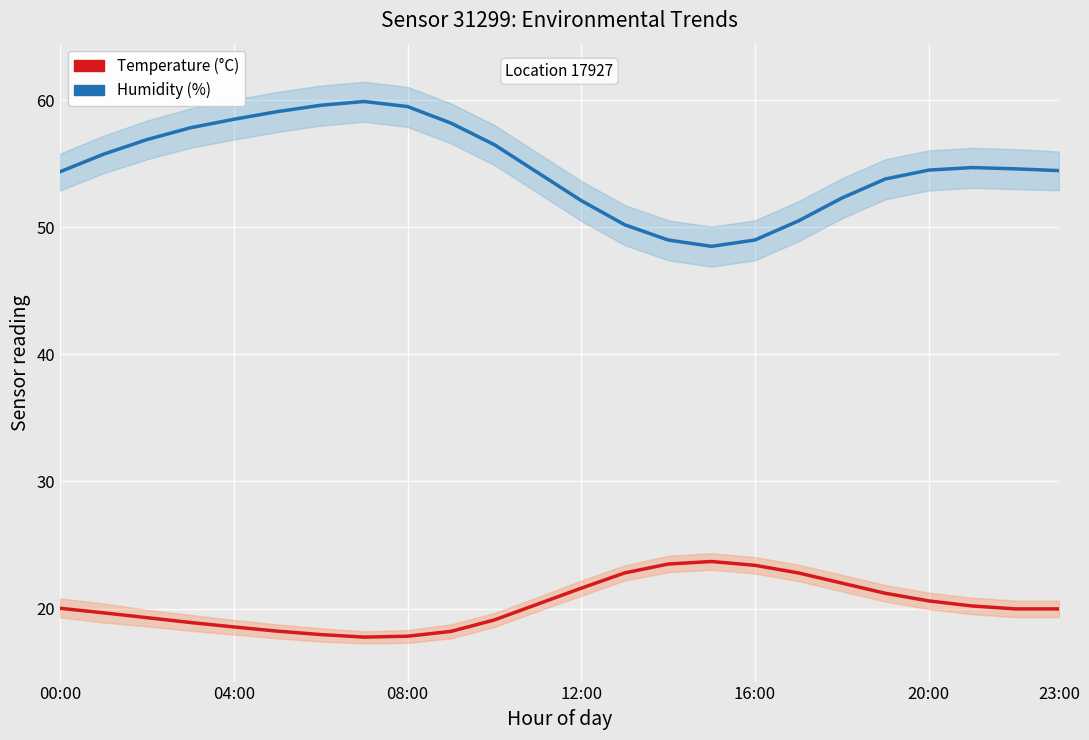

Which series changed the most between 23:00 and 16?

Humidity (%)